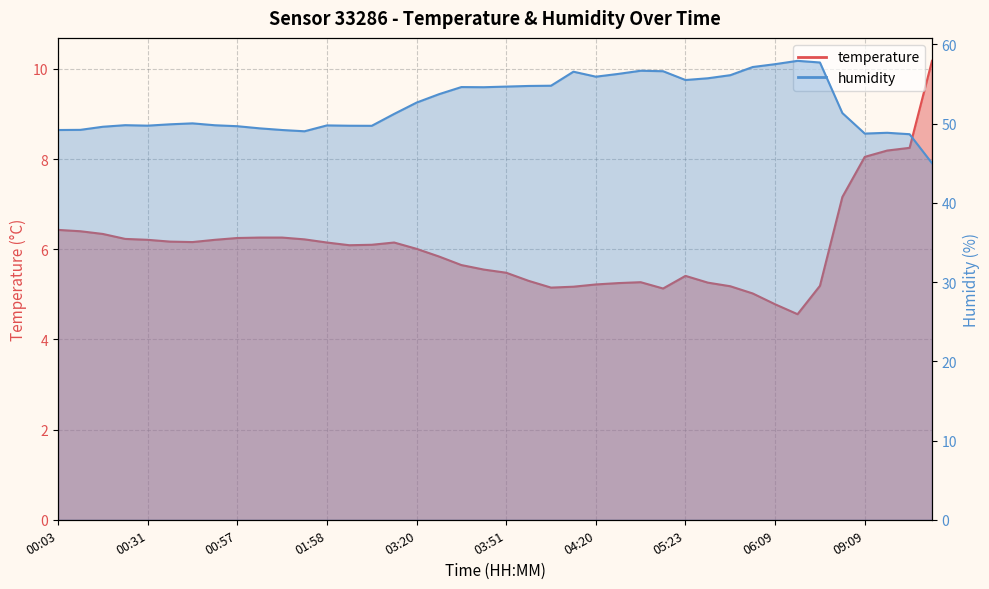

Does the chart display data point markers on the line(s)?

No